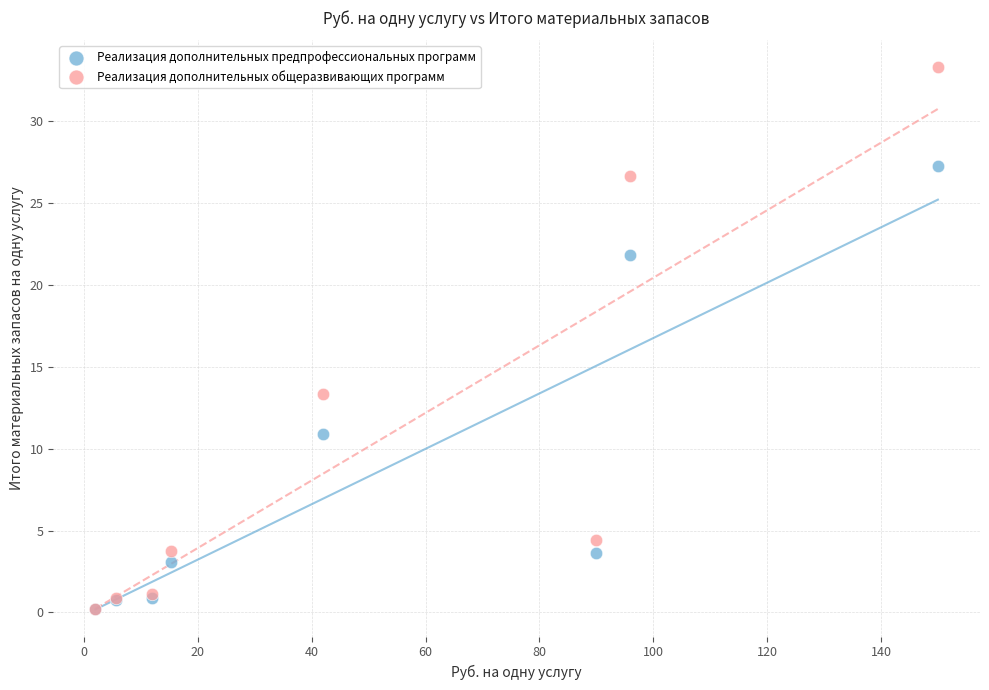

Which series contains the highest Y value?

Реализация дополнительных общеразвивающих программ